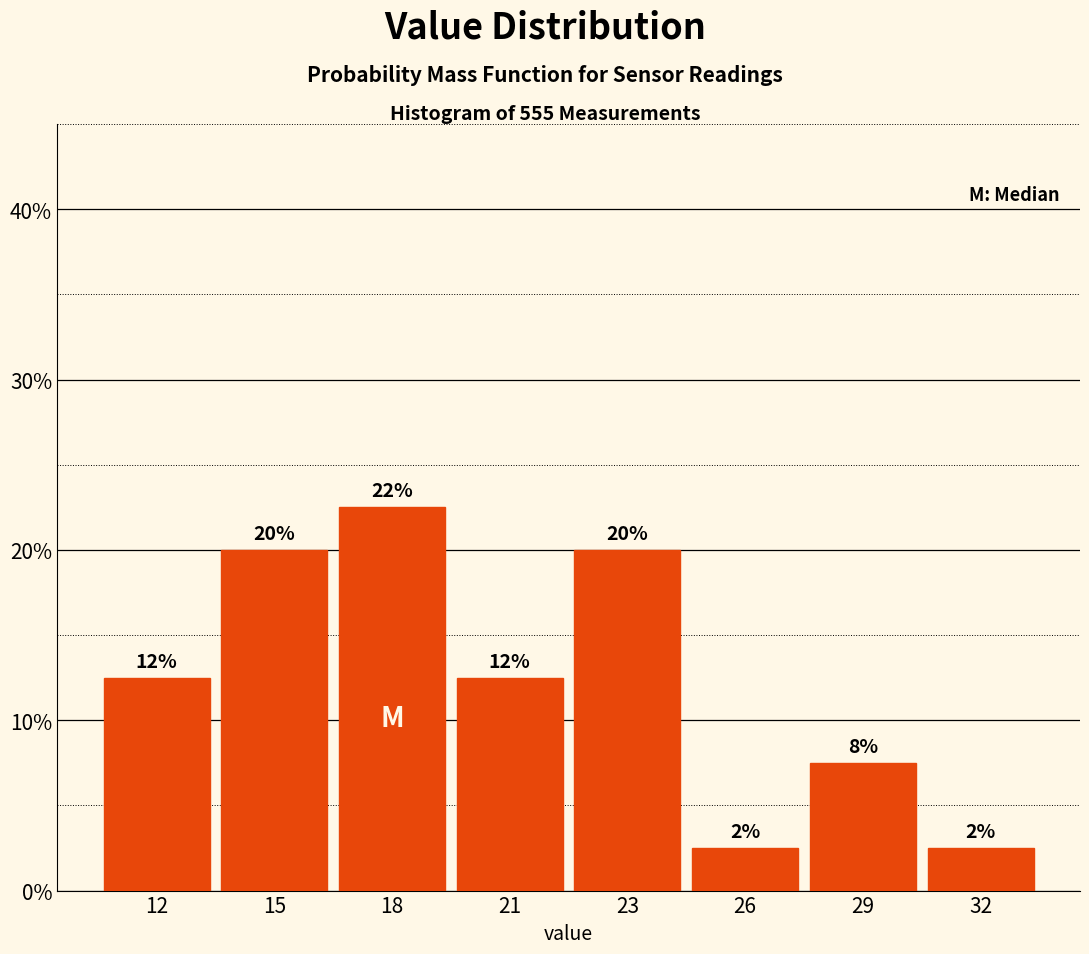

Are the bars horizontal?

No